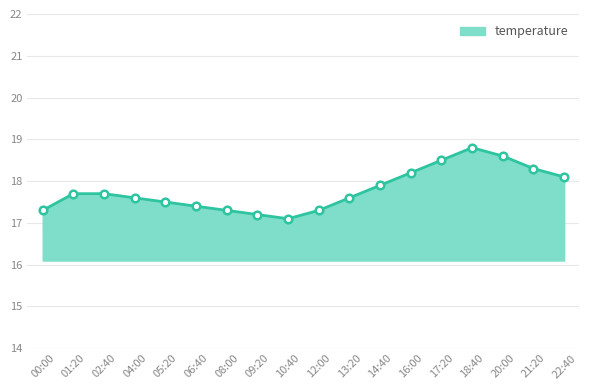

Between 18:40 and 10:40, which is larger?

18:40